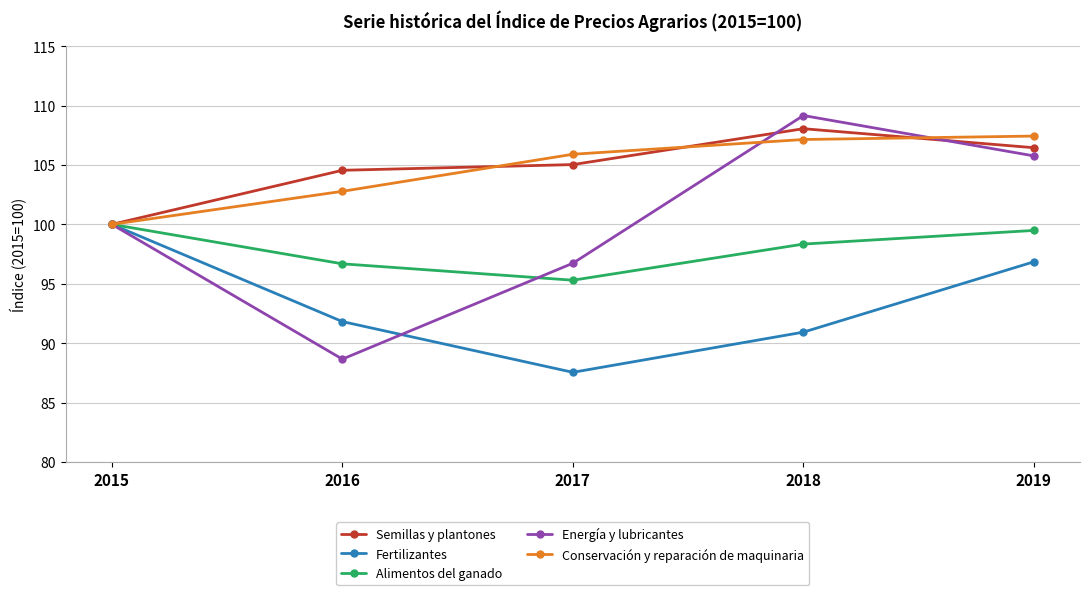

What value does the Energía y lubricantes series have at 2016?

88.7